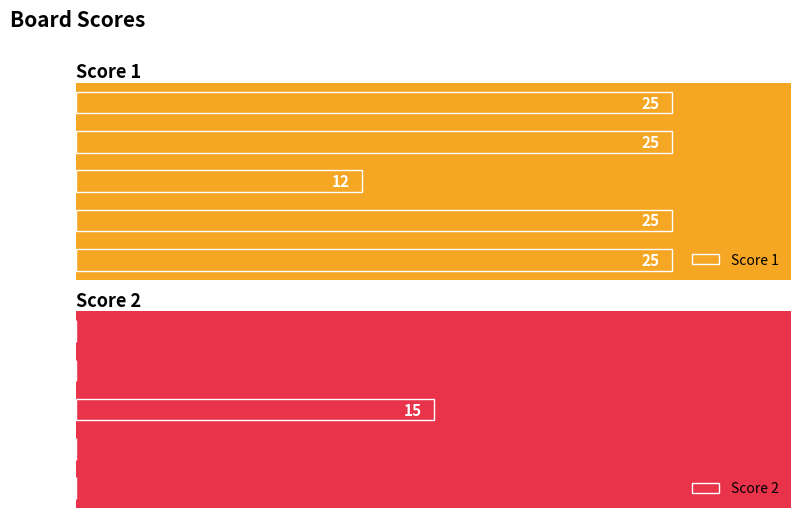

What is the average value of the Score 2 series?

3